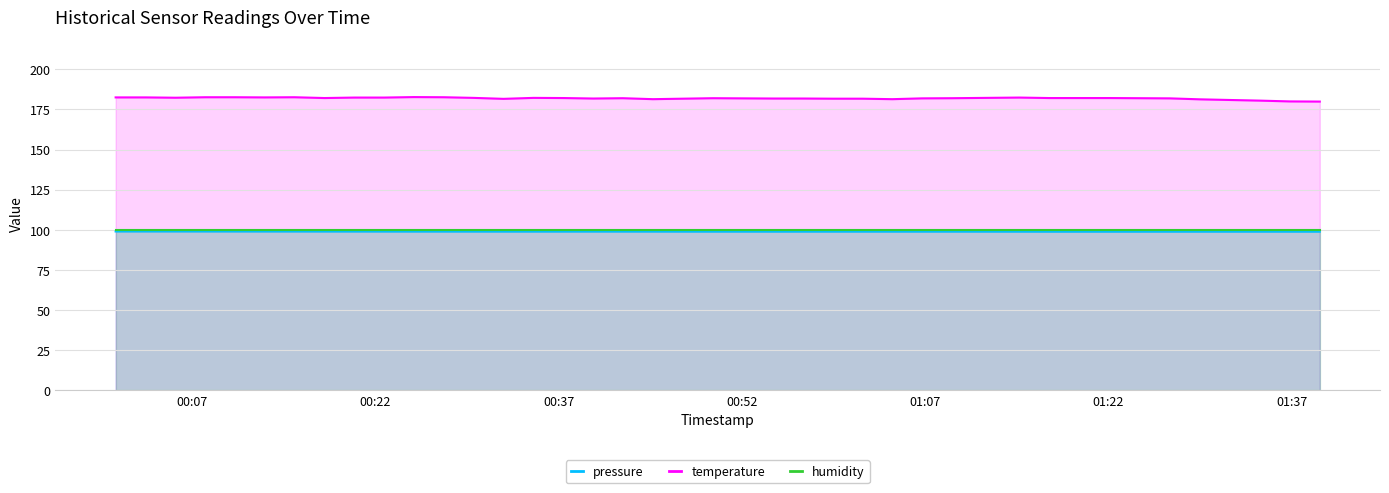

What is the lowest value of the humidity series?

100.0